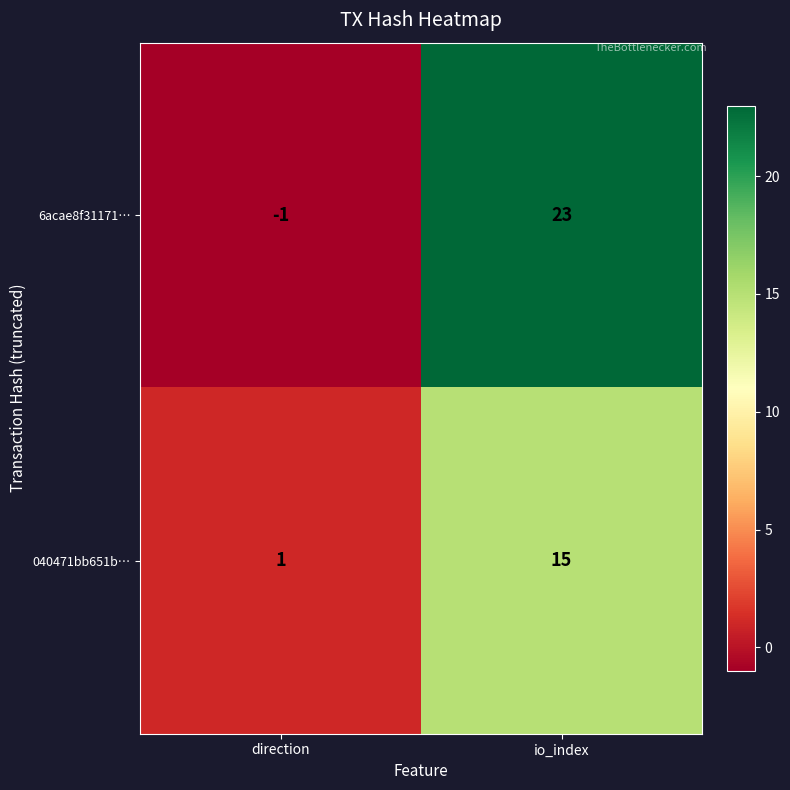

How many distinct data groups are displayed?

2